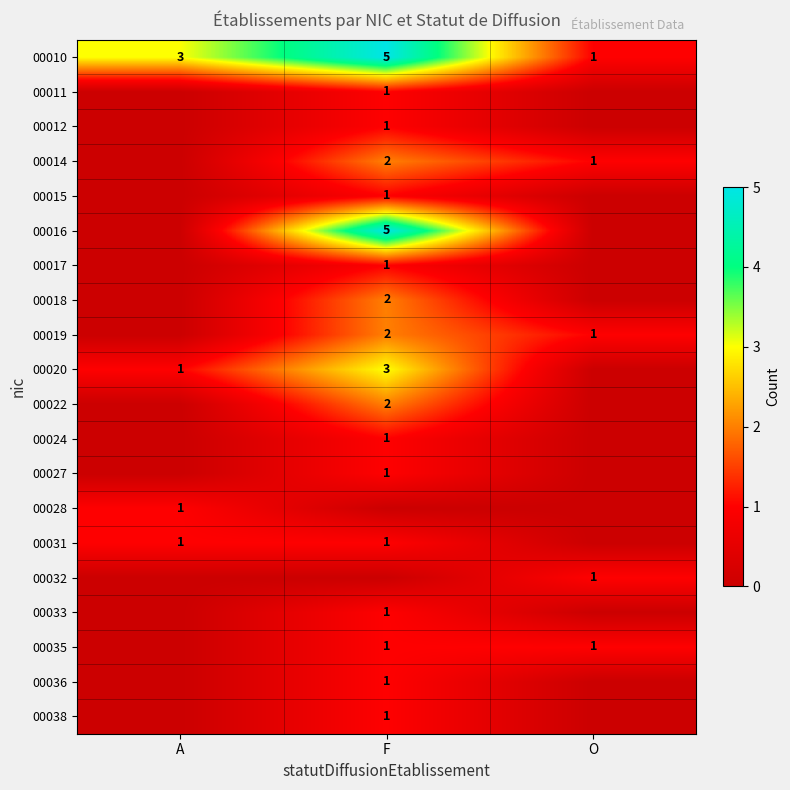

True or false: 00010 has a value of 1 at A.

False